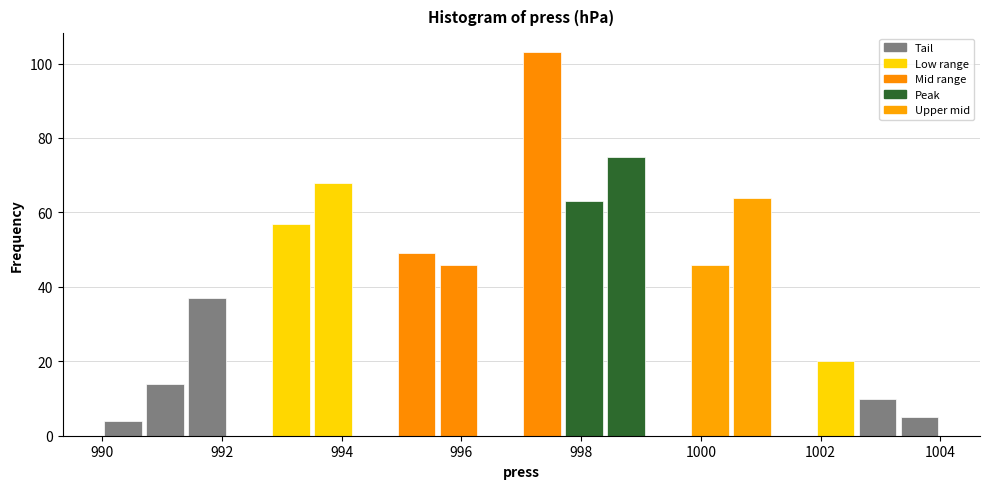

Read against the x-axis, roughly where is the centre of the tallest bar?

997.4